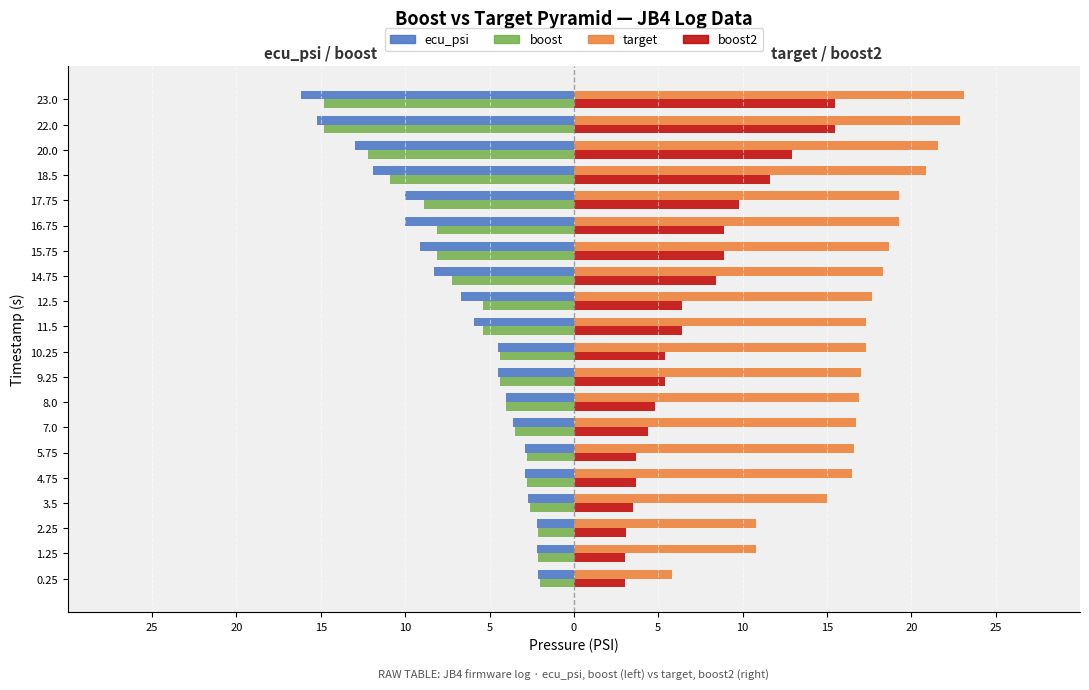

What are all the series names shown in the legend?

ecu_psi, boost, target, boost2